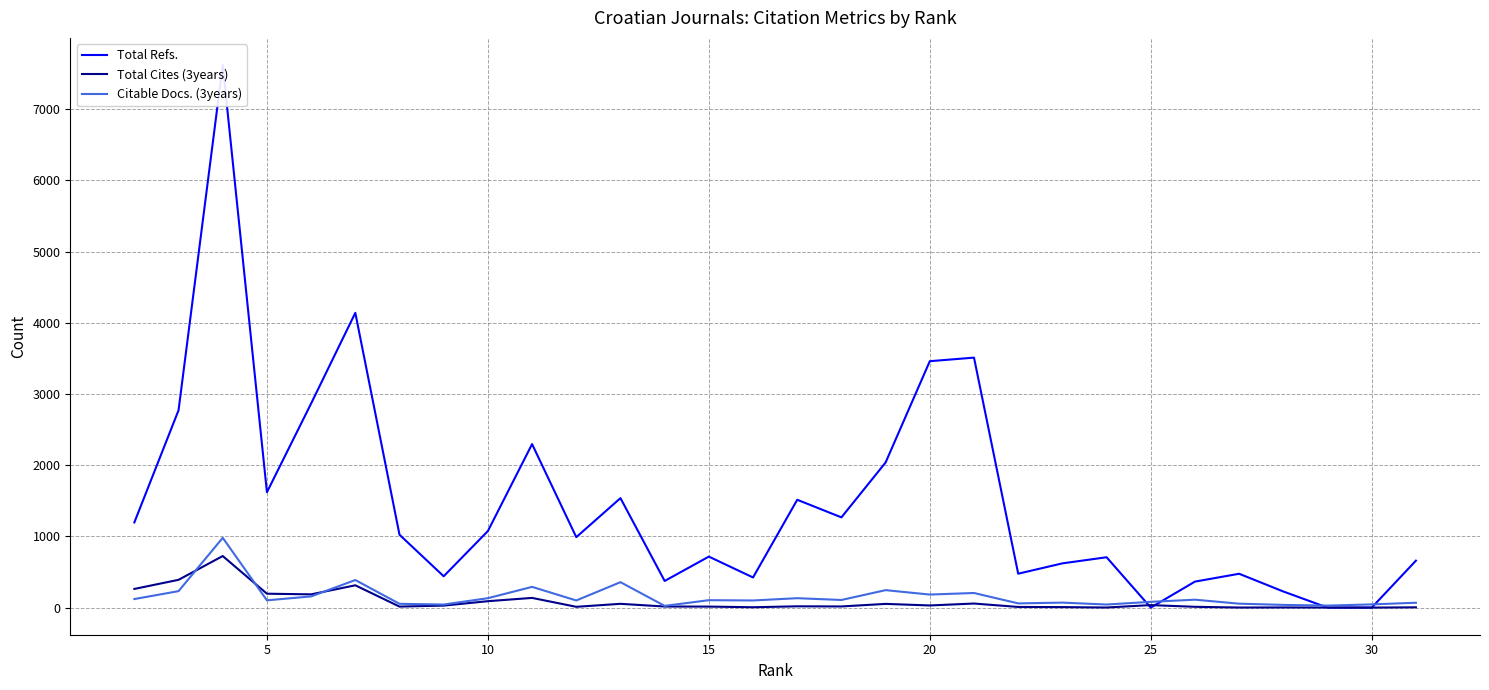

Which series changed the most between 15 and 5?

Total Refs.